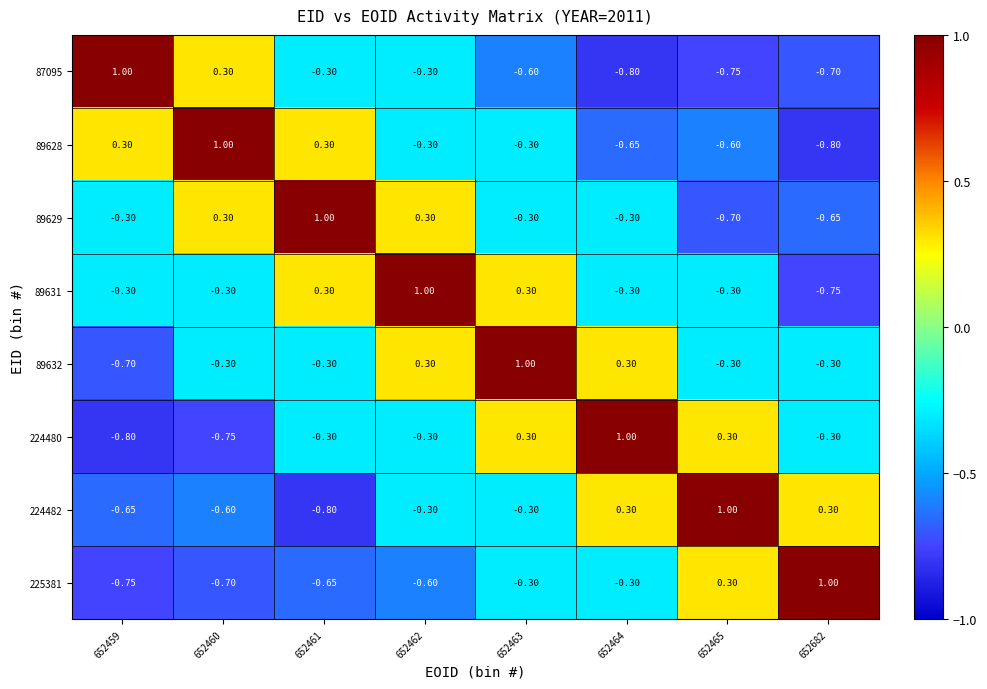

Is the value of 224480 at 652461 greater than the value of 89632 at 652463?

No